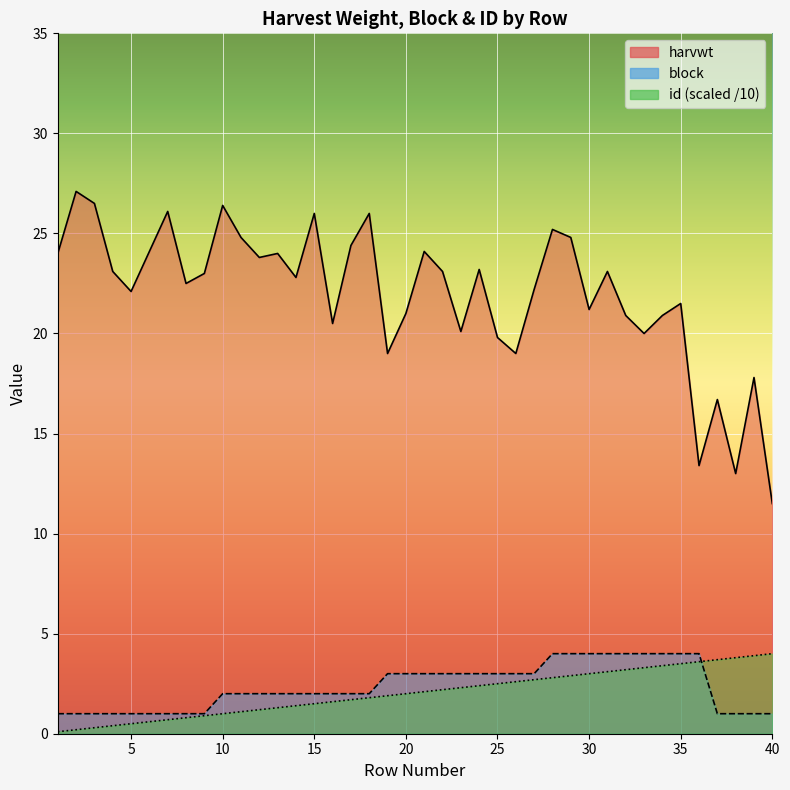

Between 19 and 32, which series saw the biggest shift?

harvwt